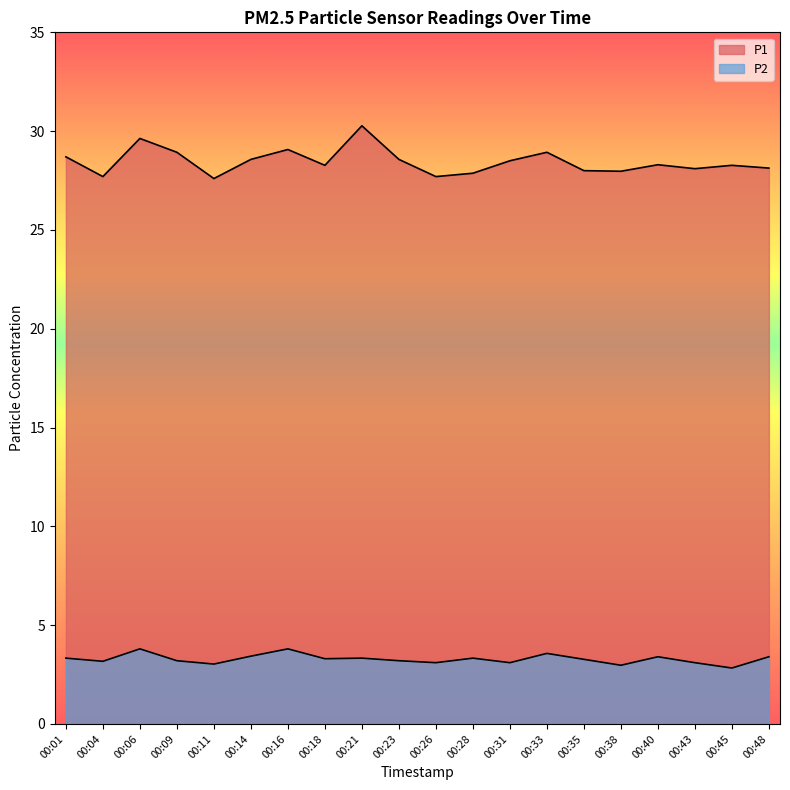

Is the value of P1 at 00:26 greater than the value of P2 at 00:45?

Yes